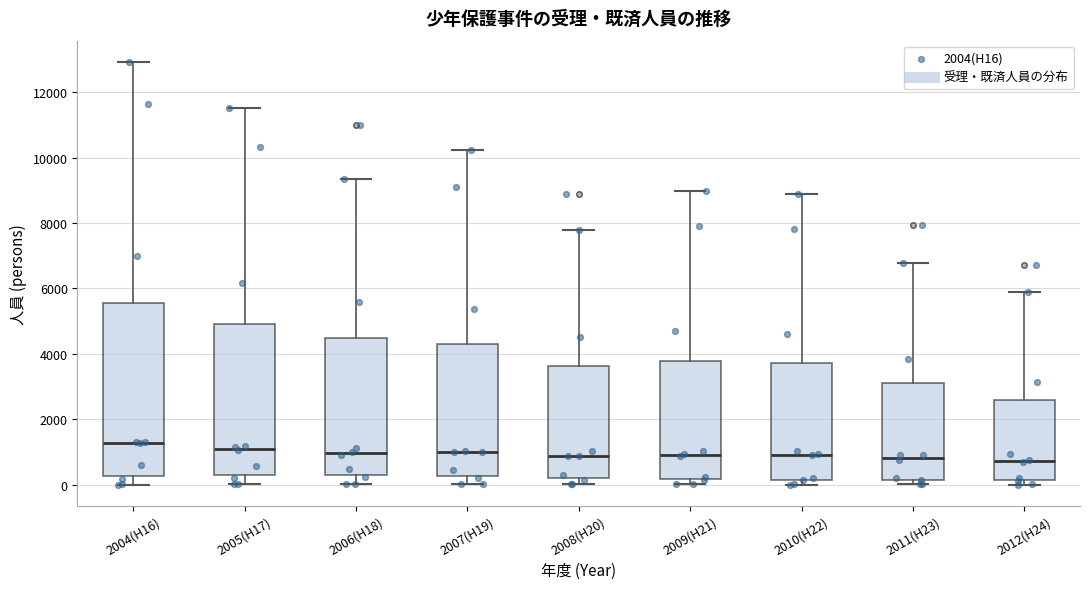

Where is the upper edge of the box for 2004(H16) on the y-axis? The values are not printed on the chart, so give them approximately, as read against the axis.

5600